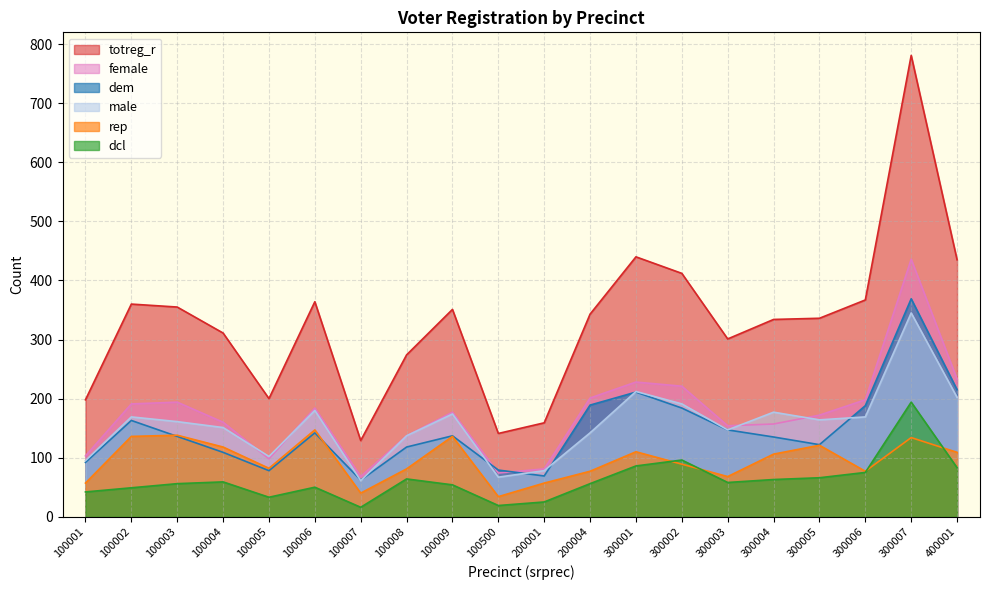

What is the maximum value shown in the chart?

781